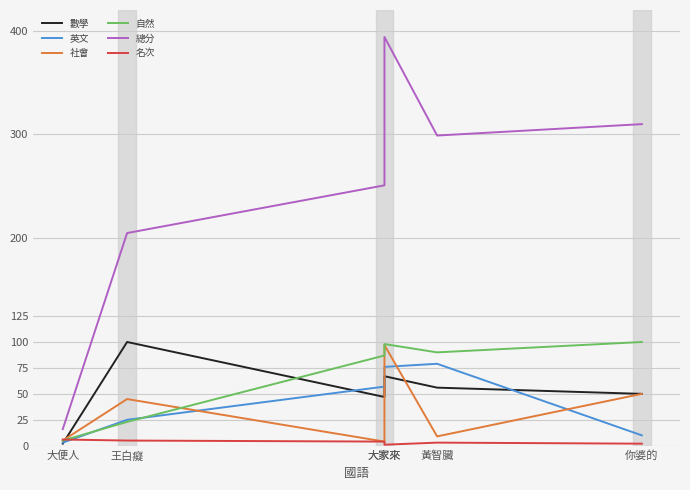

Which category has the highest value across all series?

大家來